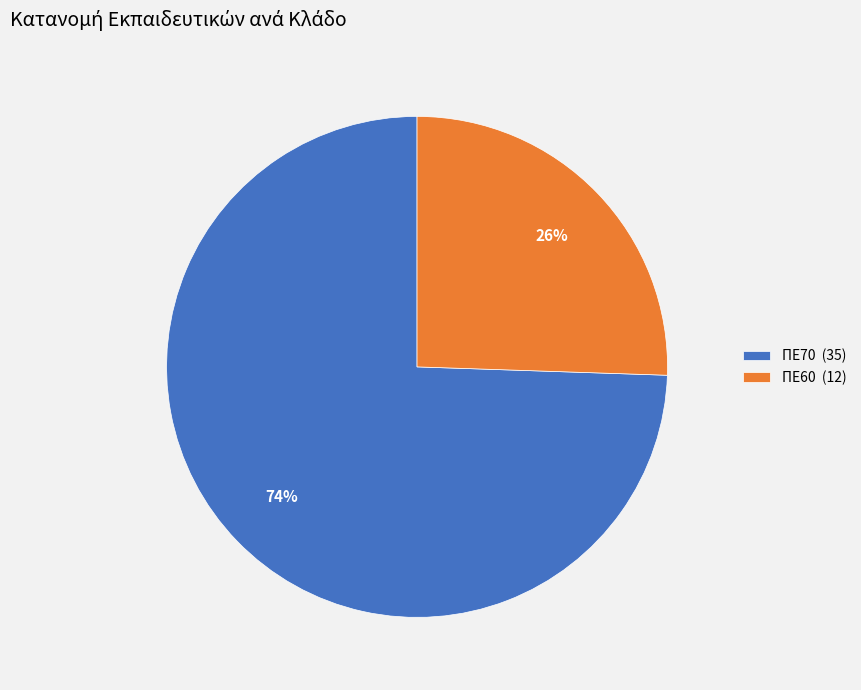

What percentage is the ΠΕ70 slice, to the nearest percent?

74%